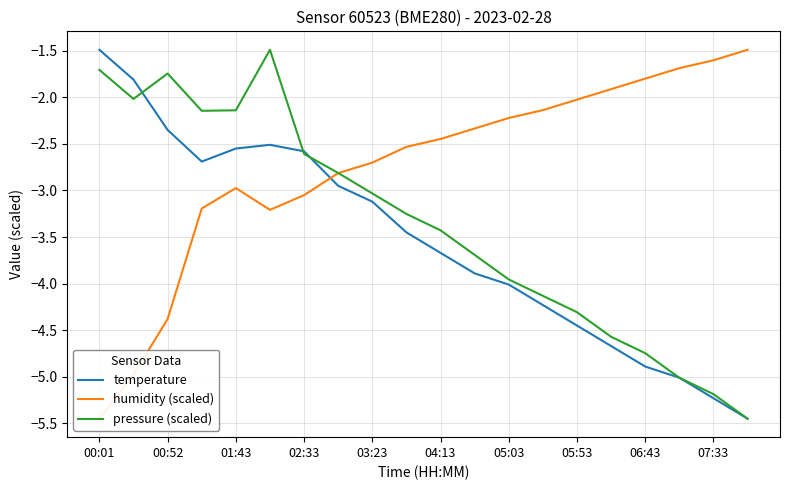

What is the smallest value displayed?

-5.5